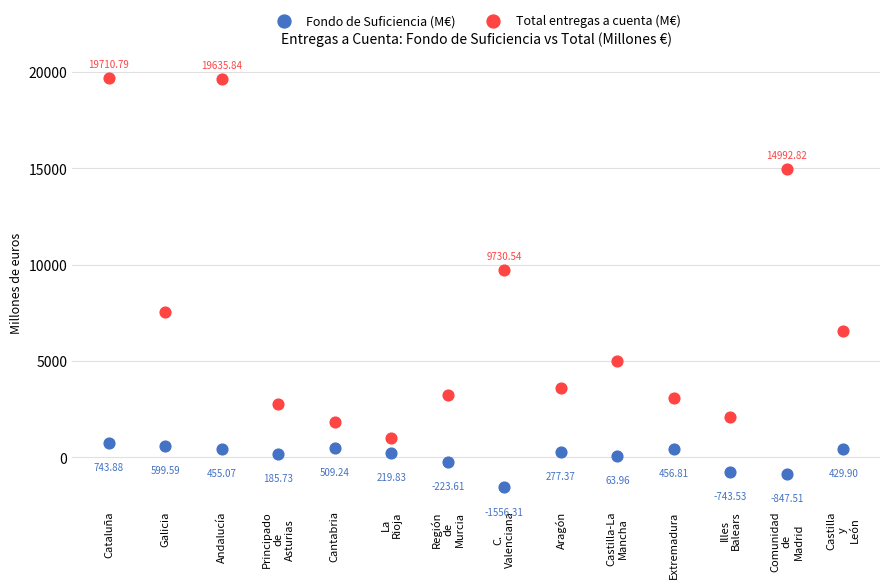

Which series contains the lowest Y value?

Fondo de Suficiencia (M€)